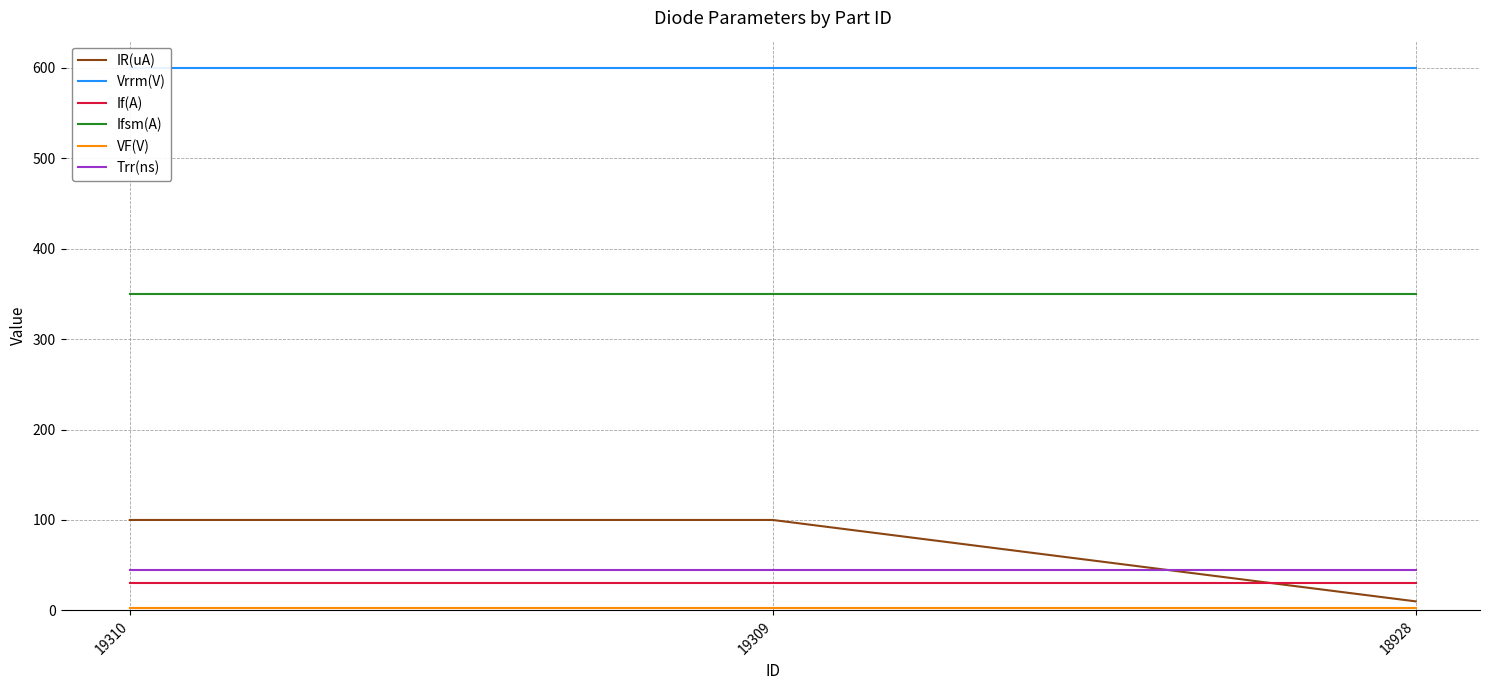

Which has a higher value, 18928 or 19309?

19309